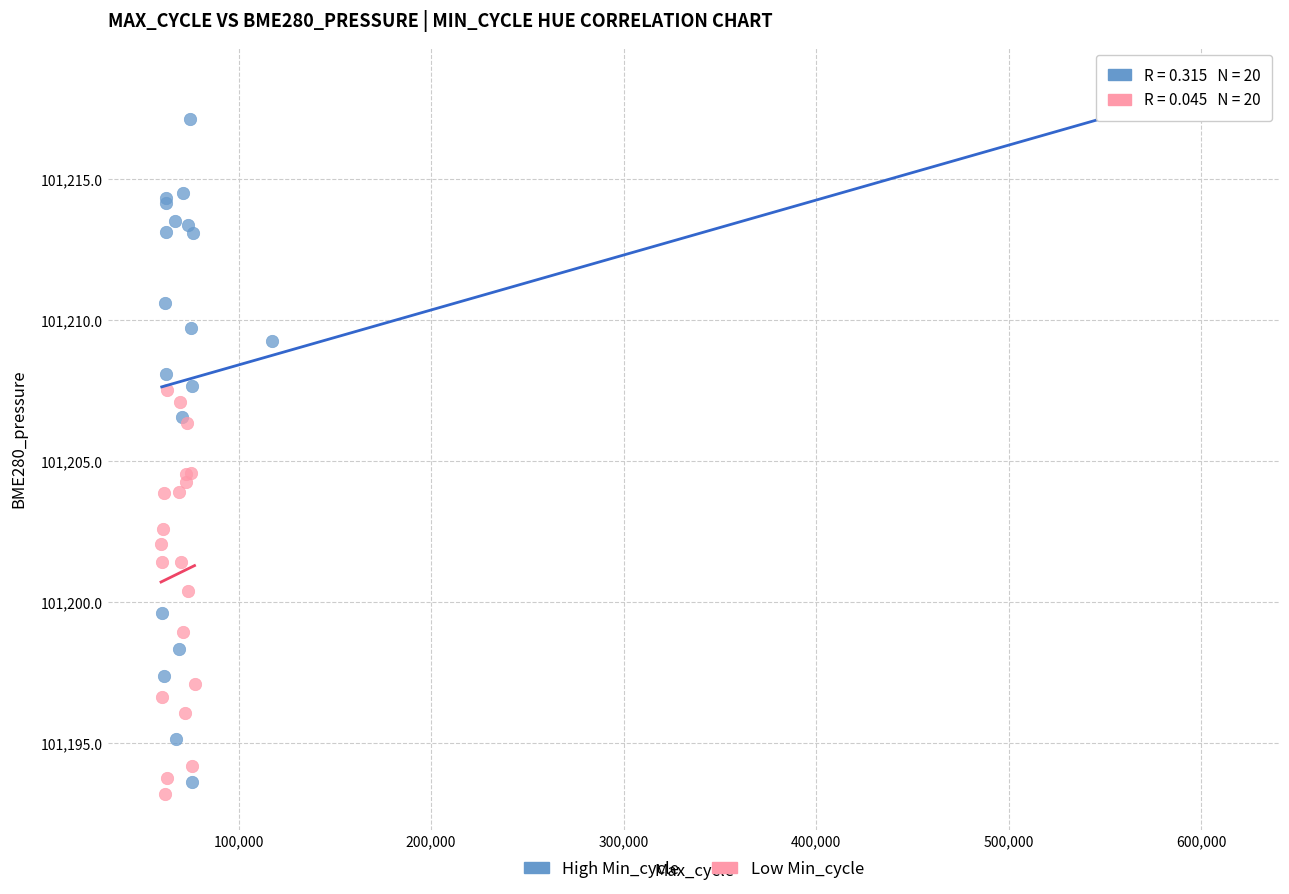

What are all the series names shown in the legend?

High Min_cycle, Low Min_cycle